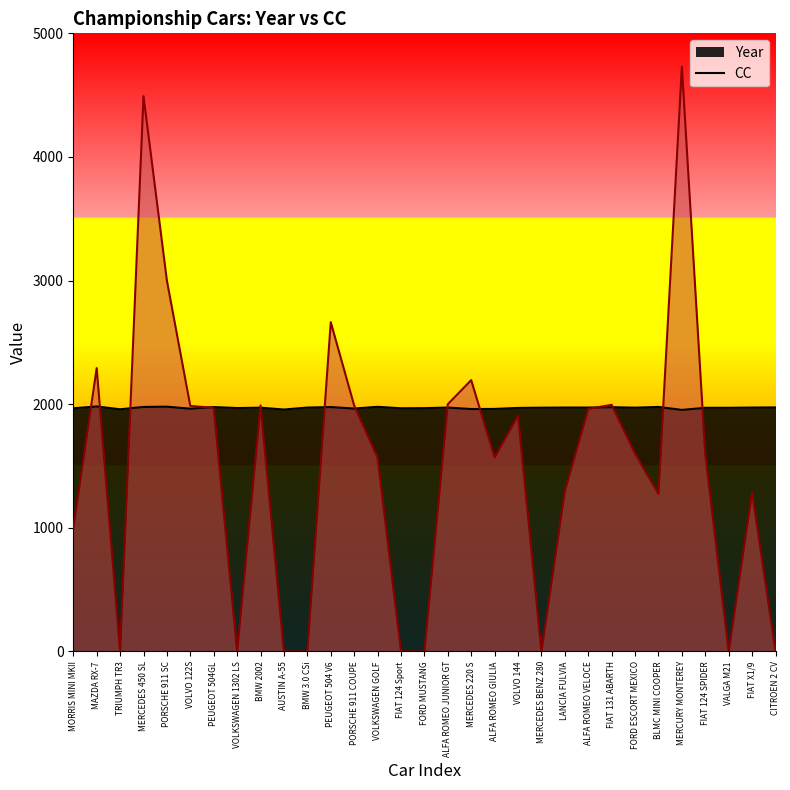

Reading left to right, extract all data points from this chart.

Year: MORRIS MINI MKII=1967	MAZDA RX-7=1982	TRIUMPH TR3=1959	MERCEDES 450 SL=1978	PORSCHE 911 SC=1980	VOLVO 122S=1964	PEUGEOT 504GL=1977	VOLKSWAGEN 1302 LS=1969	BMW 2002=1972	AUSTIN A-55=1957	BMW 3.0 CSi=1973	PEUGEOT 504 V6=1977	PORSCHE 911 COUPE=1965	VOLKSWAGEN GOLF=1979	FIAT 124 Sport=1967	FORD MUSTANG=1968	ALFA ROMEO JUNIOR GT=1973	MERCEDES 220 S=1961	ALFA ROMEO GIULIA=1962	VOLVO 144=1970	MERCEDES BENZ 280=1972	LANCIA FULVIA=1973	ALFA ROMEO VELOCE=1973	FIAT 131 ABARTH=1976	FORD ESCORT MEXICO=1972	BLMC MINI COOPER=1978	MERCURY MONTEREY=1954	FIAT 124 SPIDER=1971	VALGA M21=1971	FIAT X1/9=1973	CITROEN 2 CV=1974
CC: MORRIS MINI MKII=998	MAZDA RX-7=2292	TRIUMPH TR3=0	MERCEDES 450 SL=4492	PORSCHE 911 SC=3000	VOLVO 122S=1986	PEUGEOT 504GL=1971	VOLKSWAGEN 1302 LS=0	BMW 2002=1990	AUSTIN A-55=0	BMW 3.0 CSi=0	PEUGEOT 504 V6=2664	PORSCHE 911 COUPE=1990	VOLKSWAGEN GOLF=1568	FIAT 124 Sport=0	FORD MUSTANG=0	ALFA ROMEO JUNIOR GT=2000	MERCEDES 220 S=2195	ALFA ROMEO GIULIA=1570	VOLVO 144=1908	MERCEDES BENZ 280=0	LANCIA FULVIA=1298	ALFA ROMEO VELOCE=1962	FIAT 131 ABARTH=1995	FORD ESCORT MEXICO=1601	BLMC MINI COOPER=1275	MERCURY MONTEREY=4730	FIAT 124 SPIDER=1595	VALGA M21=0	FIAT X1/9=1290	CITROEN 2 CV=0